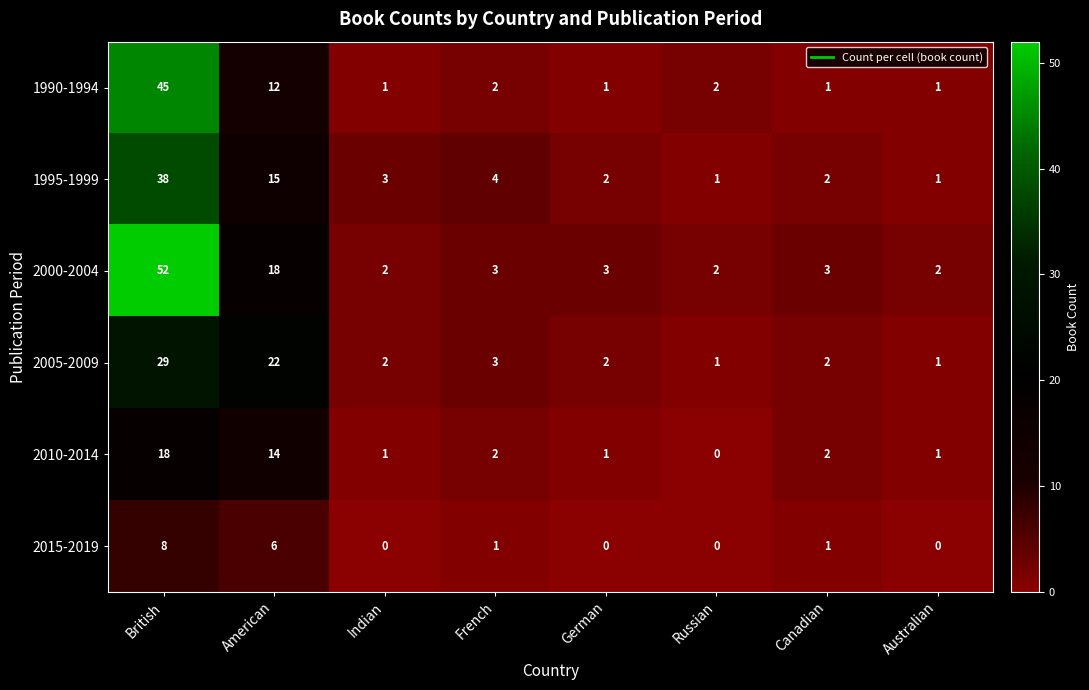

Which category has the highest value across all series?

British